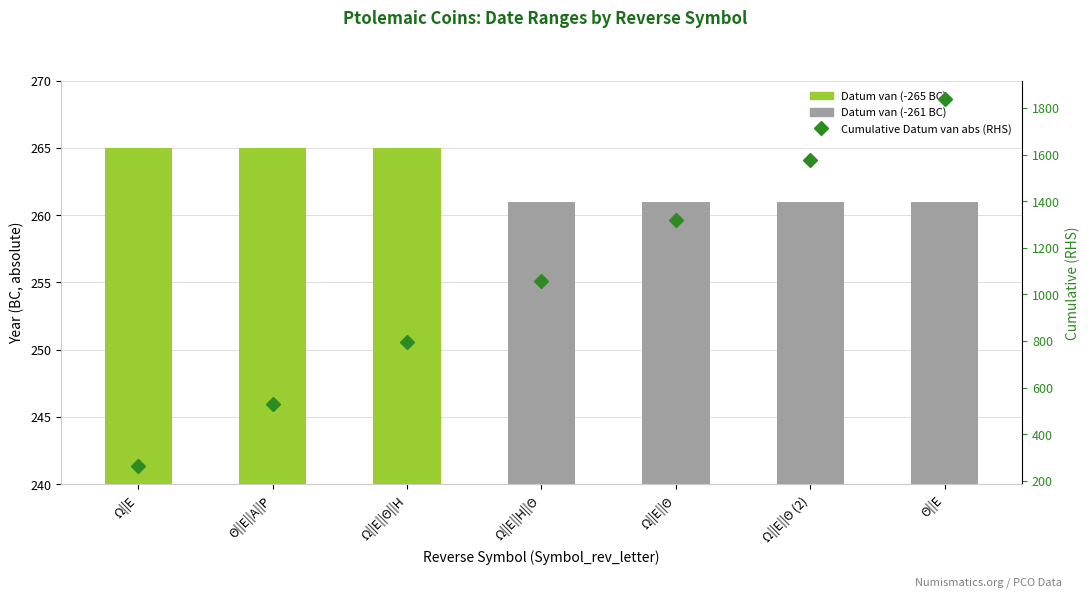

What is the difference between the Cumulative Datum van abs (RHS) values at Ω||Ε||Θ (2) and Ω||Ε||Θ?

261